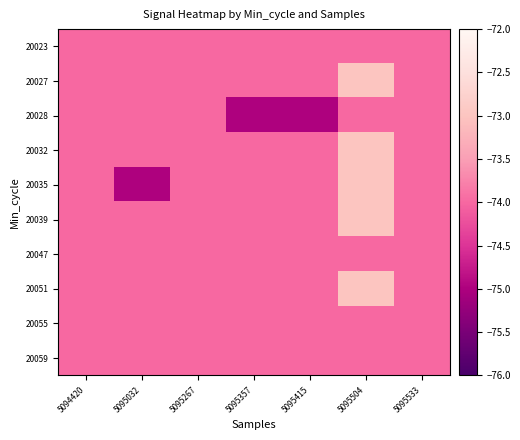

Reading left to right, transcribe all the data shown in this chart.

20023: 5094420=-74	5095032=-74	5095267=-74	5095357=-74	5095415=-74	5095504=-74	5095533=-74
20027: 5094420=-74	5095032=-74	5095267=-74	5095357=-74	5095415=-74	5095504=-73	5095533=-74
20028: 5094420=-74	5095032=-74	5095267=-74	5095357=-75	5095415=-75	5095504=-74	5095533=-74
20032: 5094420=-74	5095032=-74	5095267=-74	5095357=-74	5095415=-74	5095504=-73	5095533=-74
20035: 5094420=-74	5095032=-75	5095267=-74	5095357=-74	5095415=-74	5095504=-73	5095533=-74
20039: 5094420=-74	5095032=-74	5095267=-74	5095357=-74	5095415=-74	5095504=-73	5095533=-74
20047: 5094420=-74	5095032=-74	5095267=-74	5095357=-74	5095415=-74	5095504=-74	5095533=-74
20051: 5094420=-74	5095032=-74	5095267=-74	5095357=-74	5095415=-74	5095504=-73	5095533=-74
20055: 5094420=-74	5095032=-74	5095267=-74	5095357=-74	5095415=-74	5095504=-74	5095533=-74
20059: 5094420=-74	5095032=-74	5095267=-74	5095357=-74	5095415=-74	5095504=-74	5095533=-74